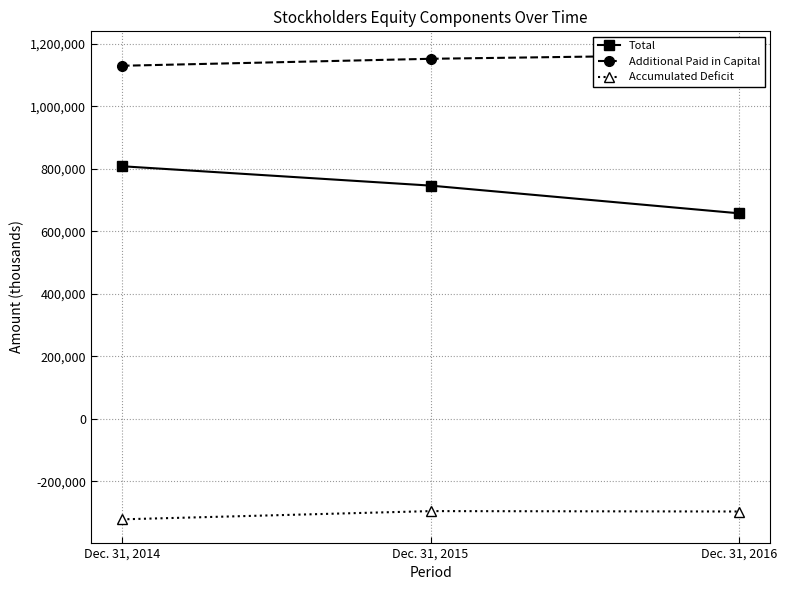

The value of Additional Paid in Capital at Dec. 31, 2016 is 787980. True or false?

False